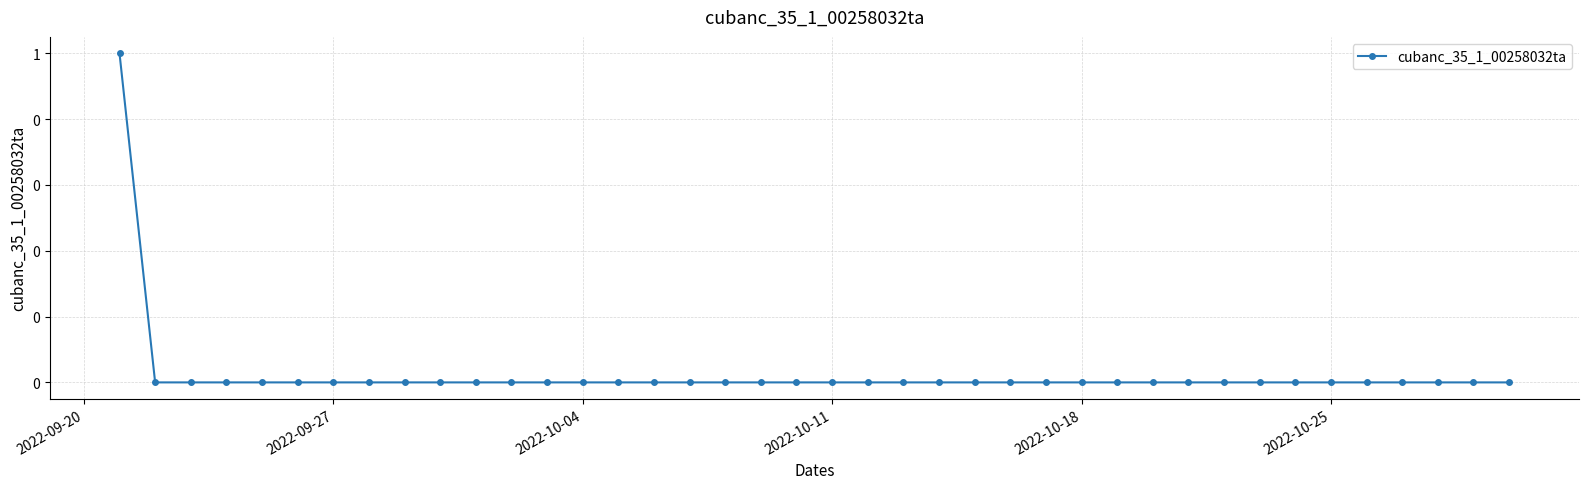

Is this an area chart (filled region under the line)?

No